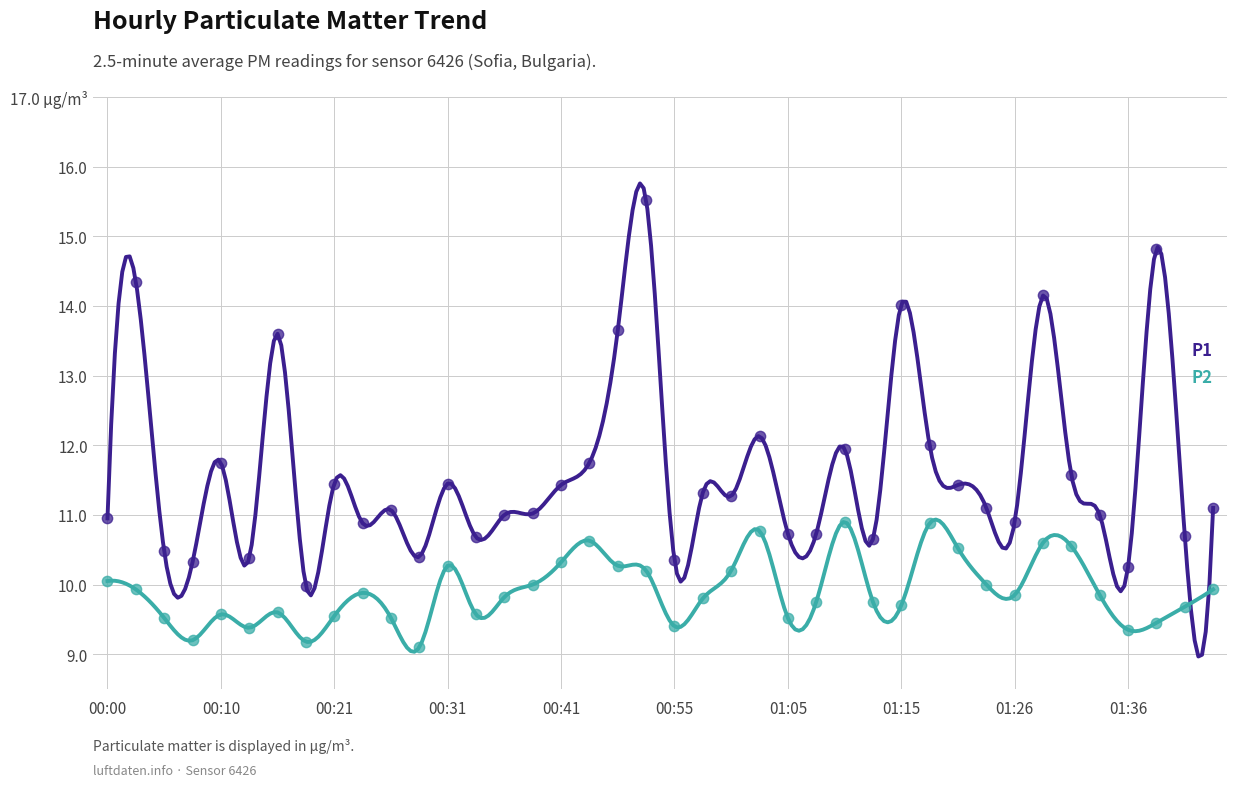

At how many categories does at least one series exceed 9?

40